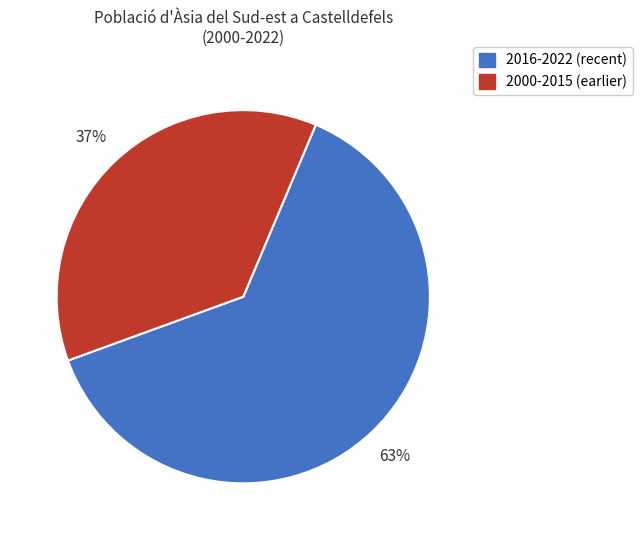

True or false: 2000-2015 (earlier) accounts for 37% of the total.

True